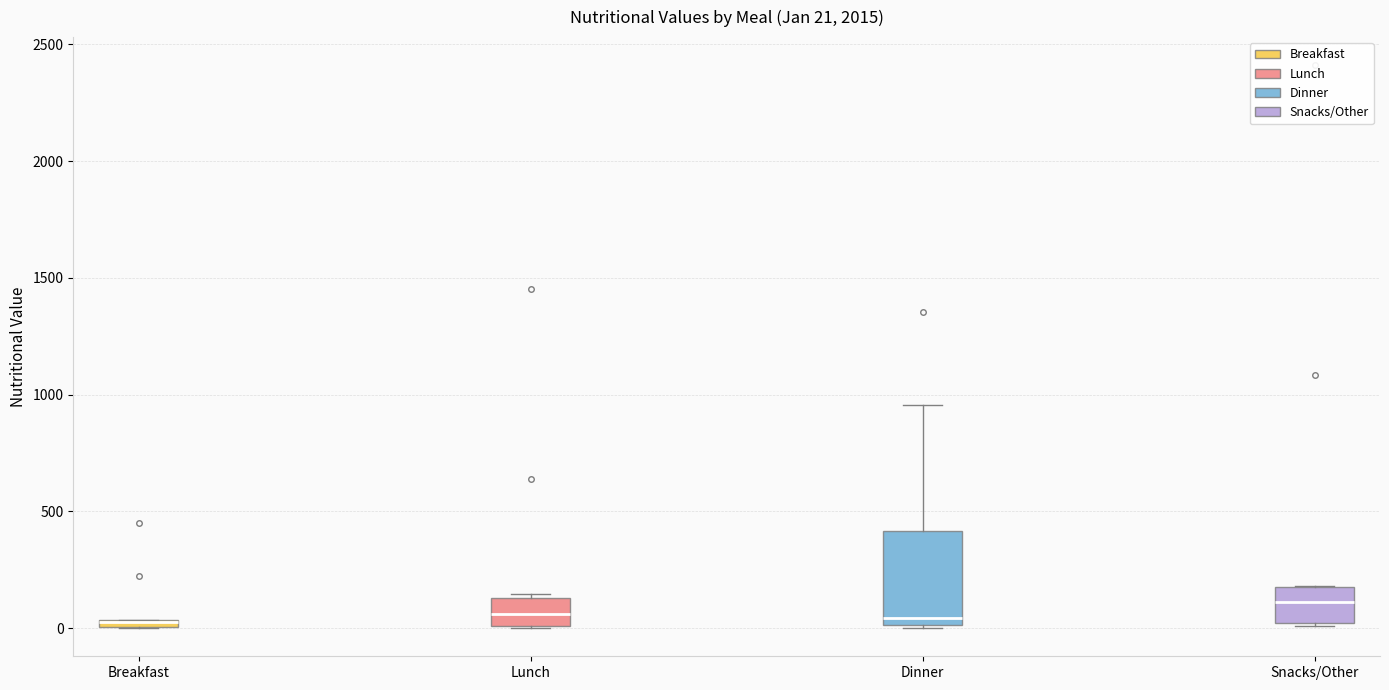

Which box is the tallest, from its lower edge to its upper edge?

Dinner